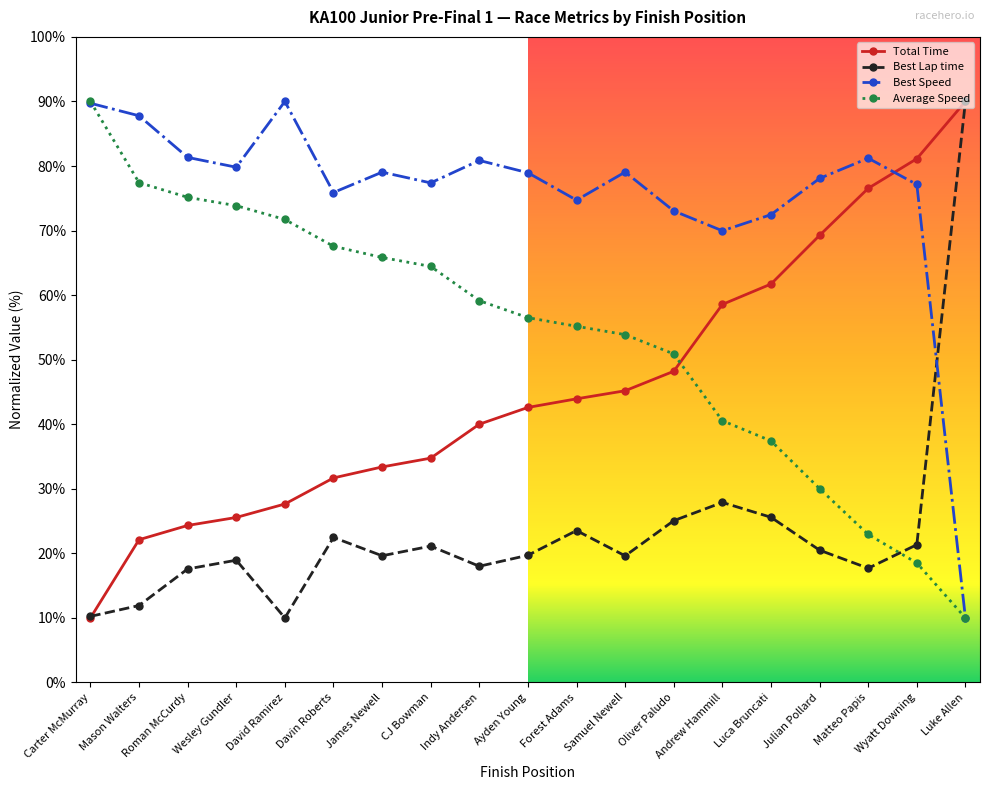

What is the difference between the highest and lowest values at James Newell?

59.4